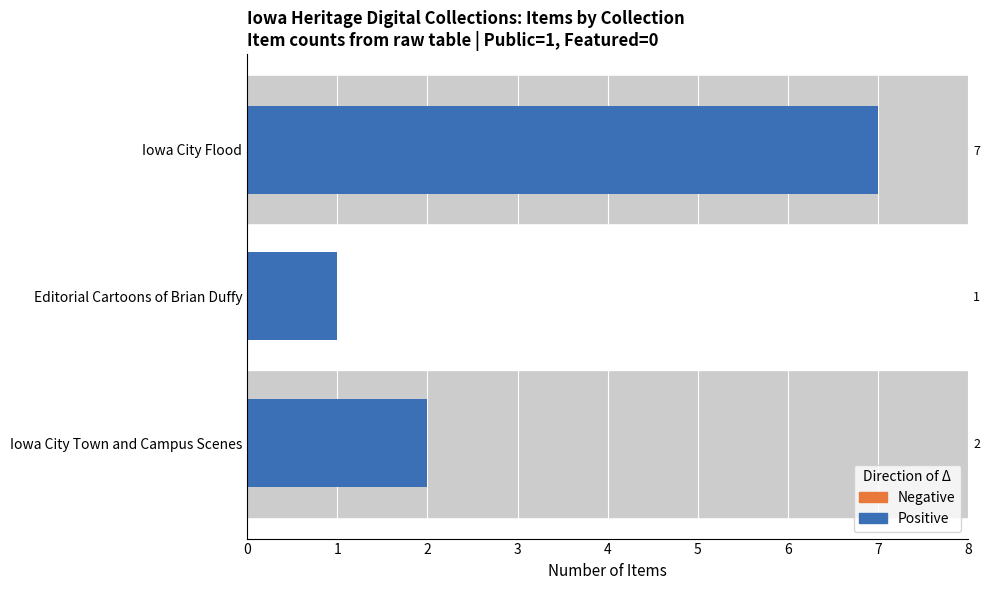

What are all the series names shown in the legend?

Positive, Negative